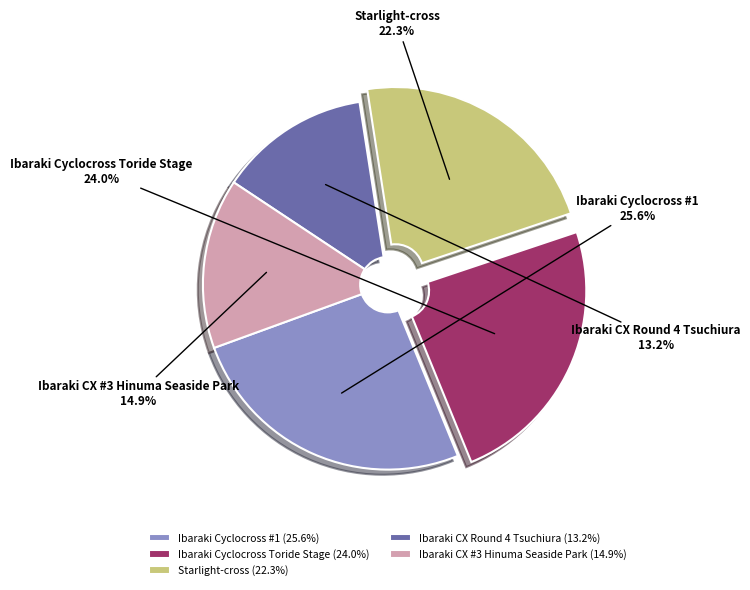

How much of the chart is everything except Ibaraki CX Round 4 Tsuchiura?

86.8%